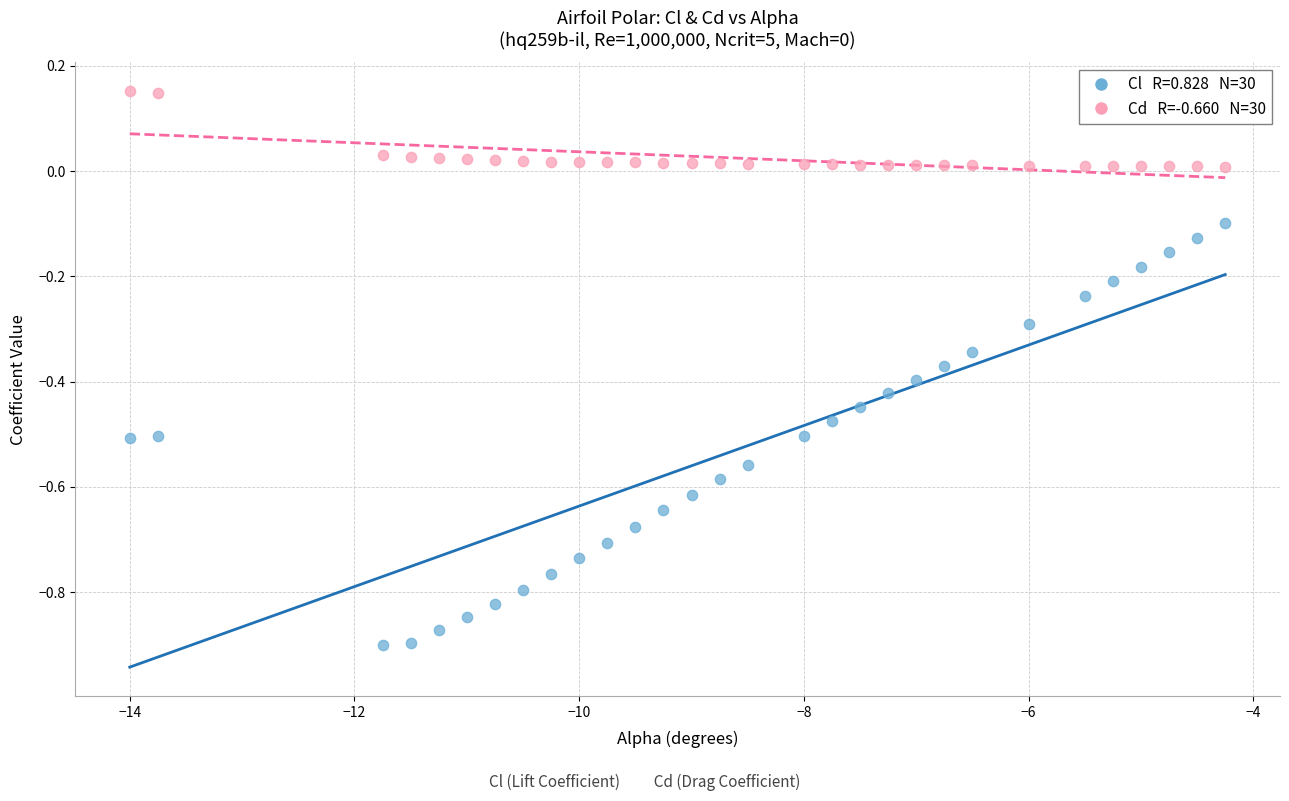

Across all data points, what is the range of X values (max minus min)?

9.8